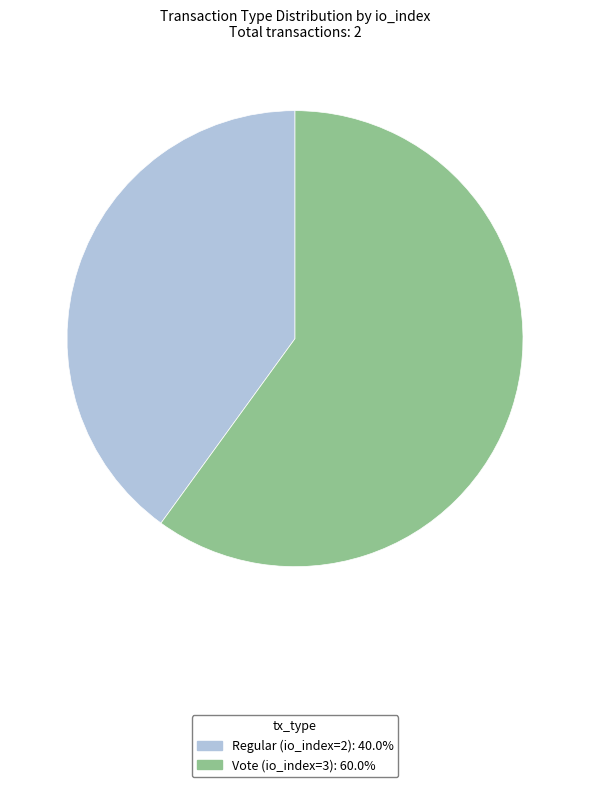

Between Vote (io_index=3) and Regular (io_index=2), which is larger?

Vote (io_index=3)